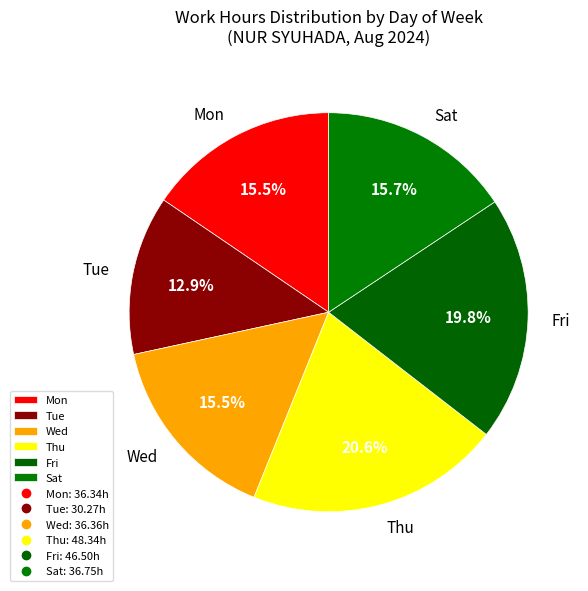

Is there any slice that represents more than half of the pie?

No